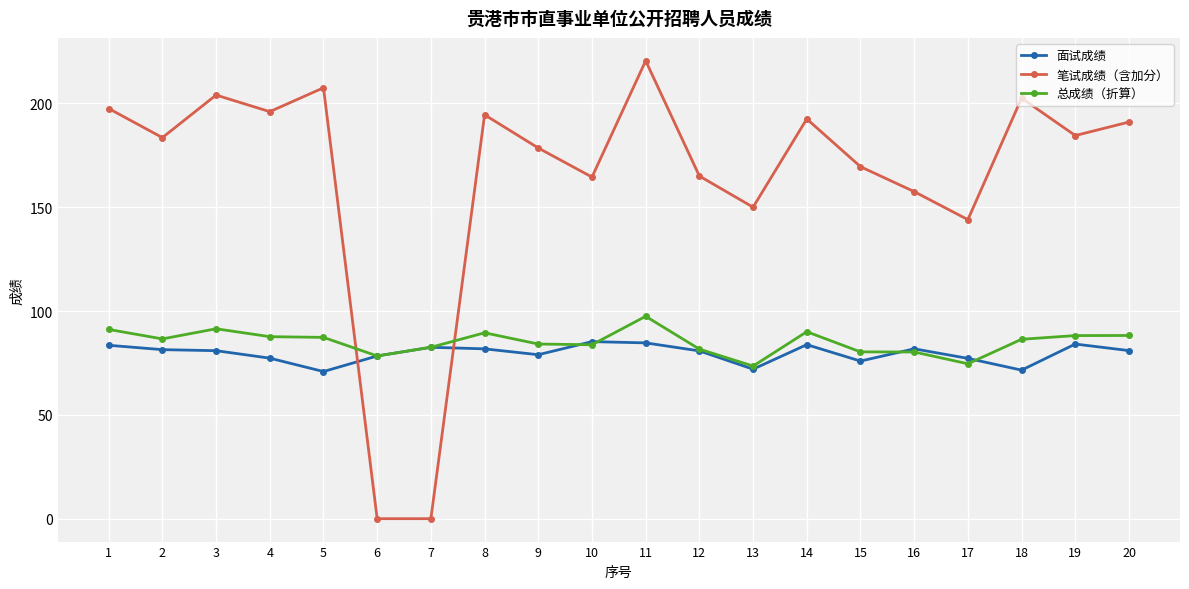

At which category does 总成绩（折算） reach its first local peak?

3